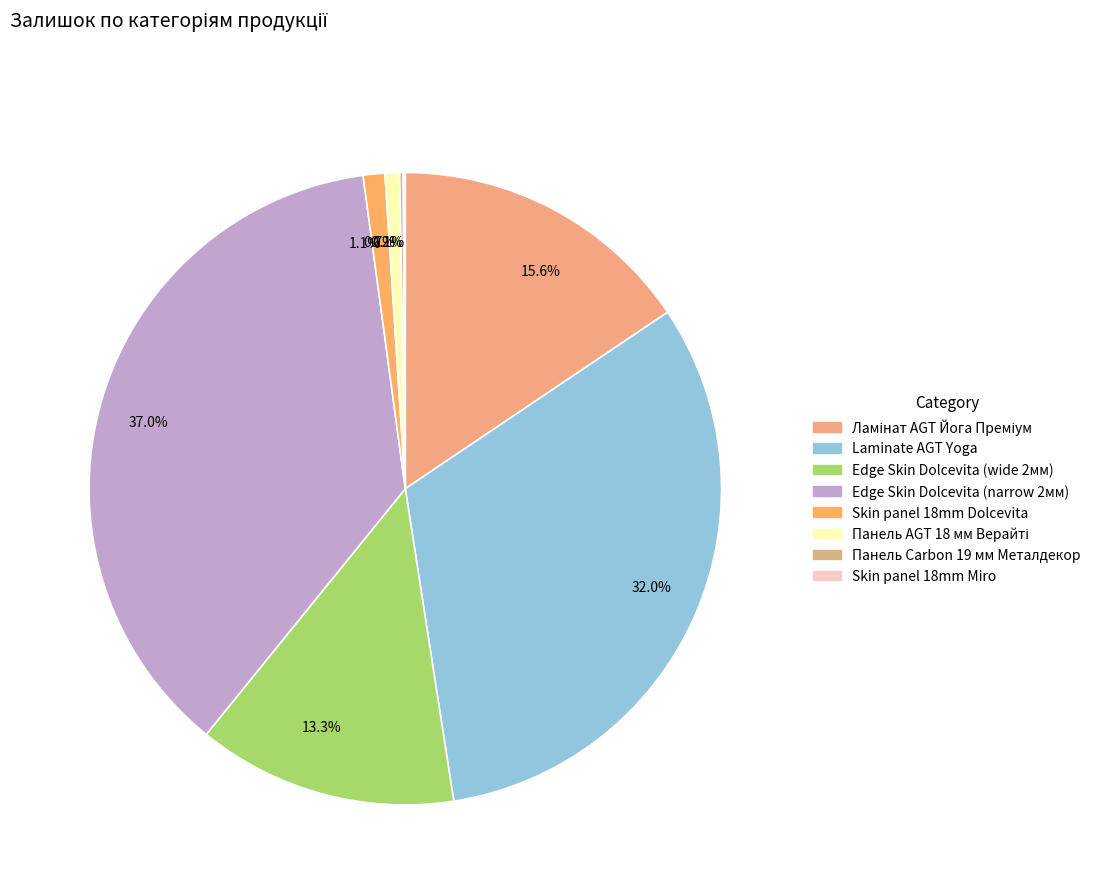

Which slice is the largest?

37.0%